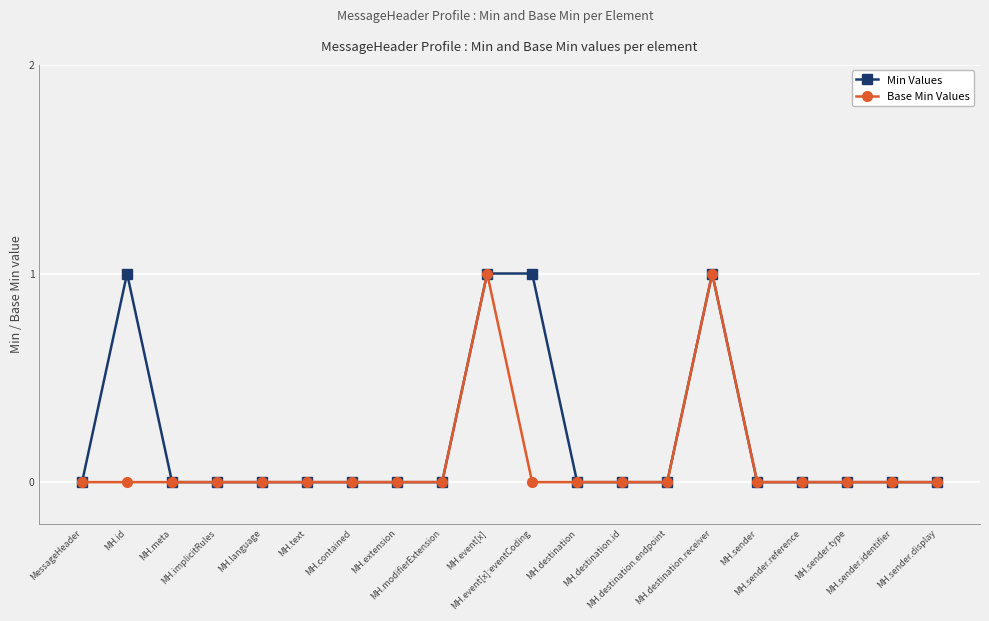

True or false: Min Values has more than 1 points higher than both neighbors.

True